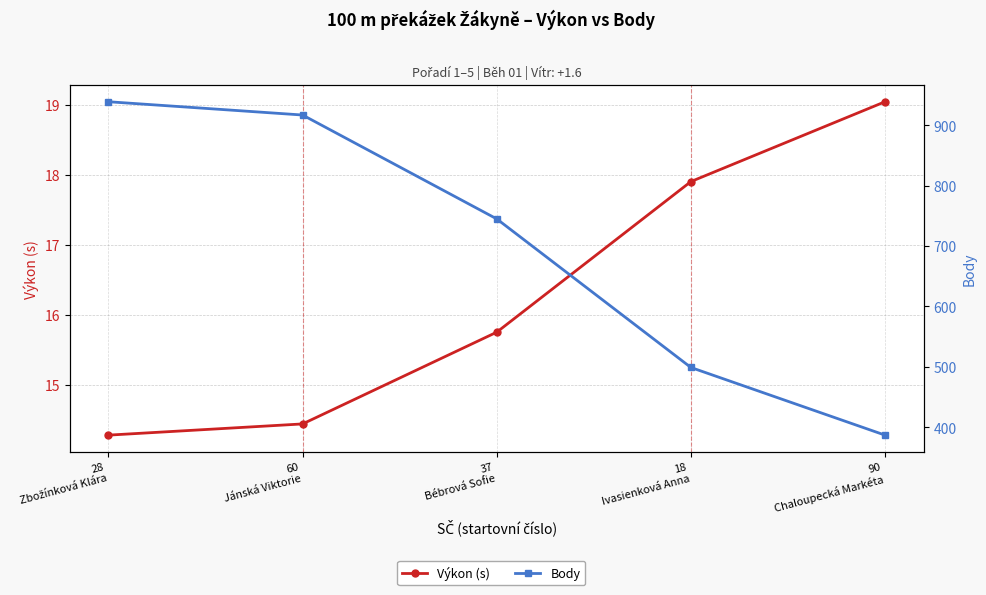

What is the sum of the Výkon (s) values at 60
Jánská Viktorie and 90
Chaloupecká Markéta?

33.5